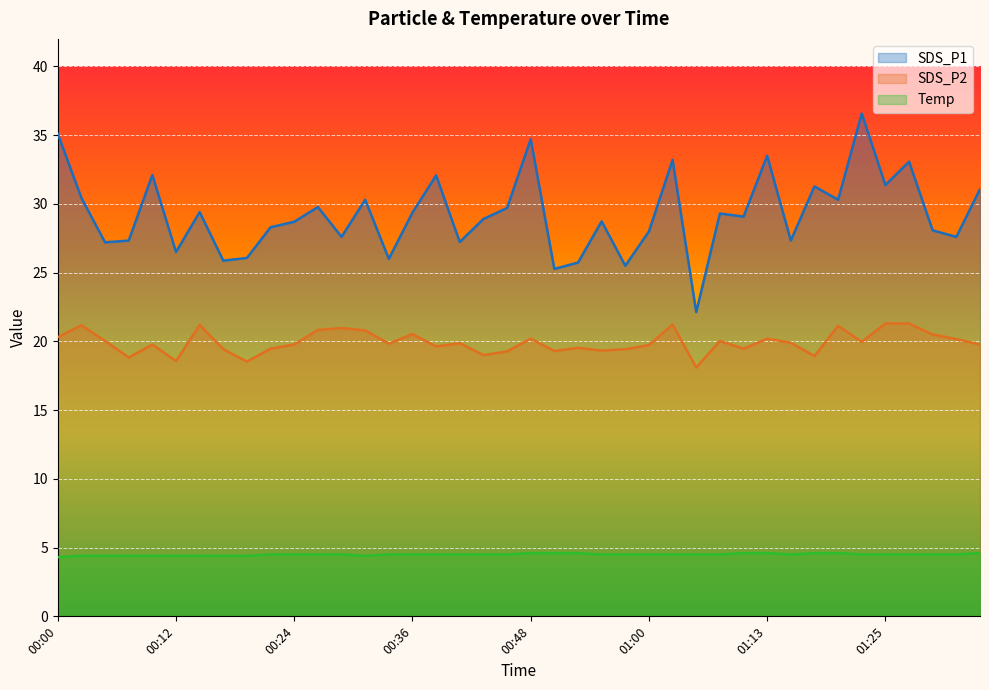

What is the greatest value displayed?

36.6